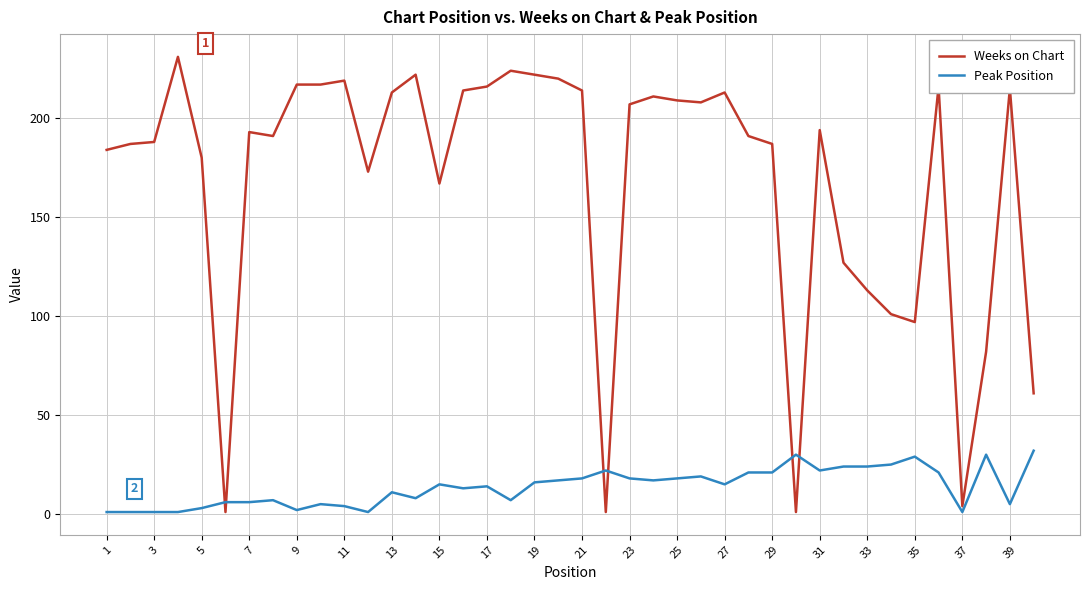

How many times do Weeks on Chart and Peak Position cross each other?

6